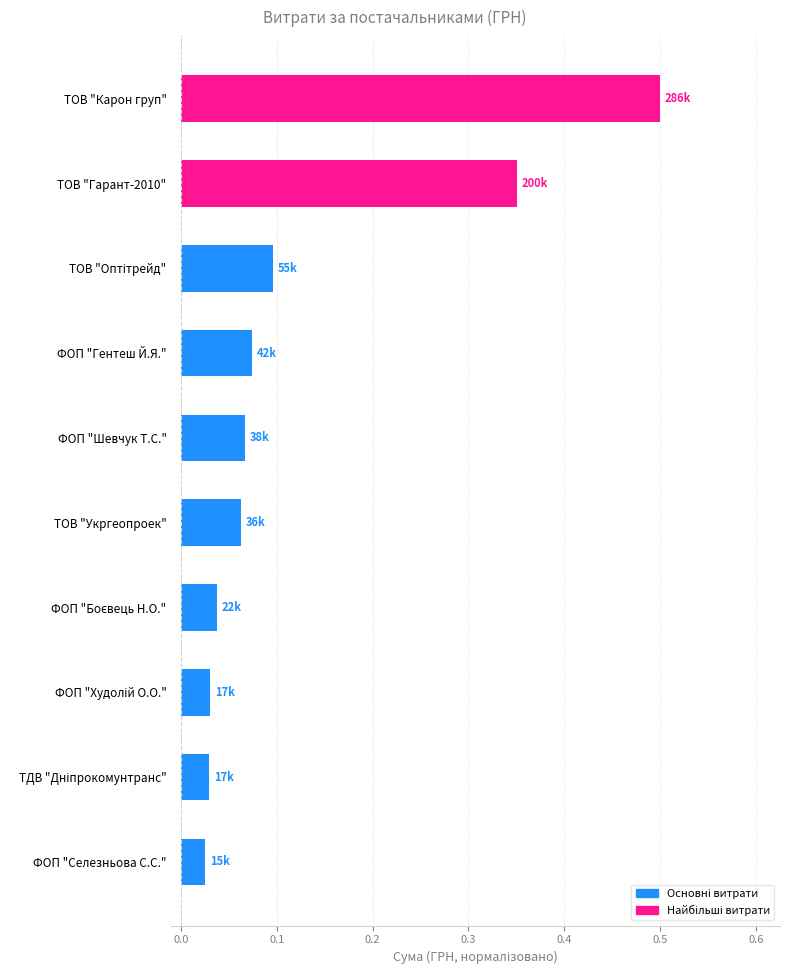

What is the greatest value displayed?

0.5